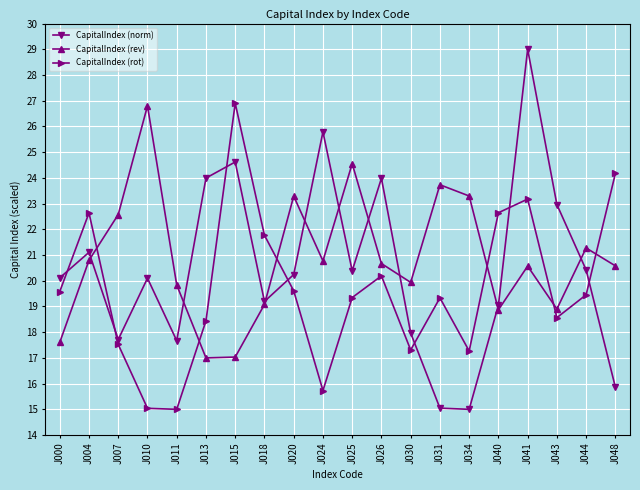

What is the difference between the highest and lowest values at J030?

2.6